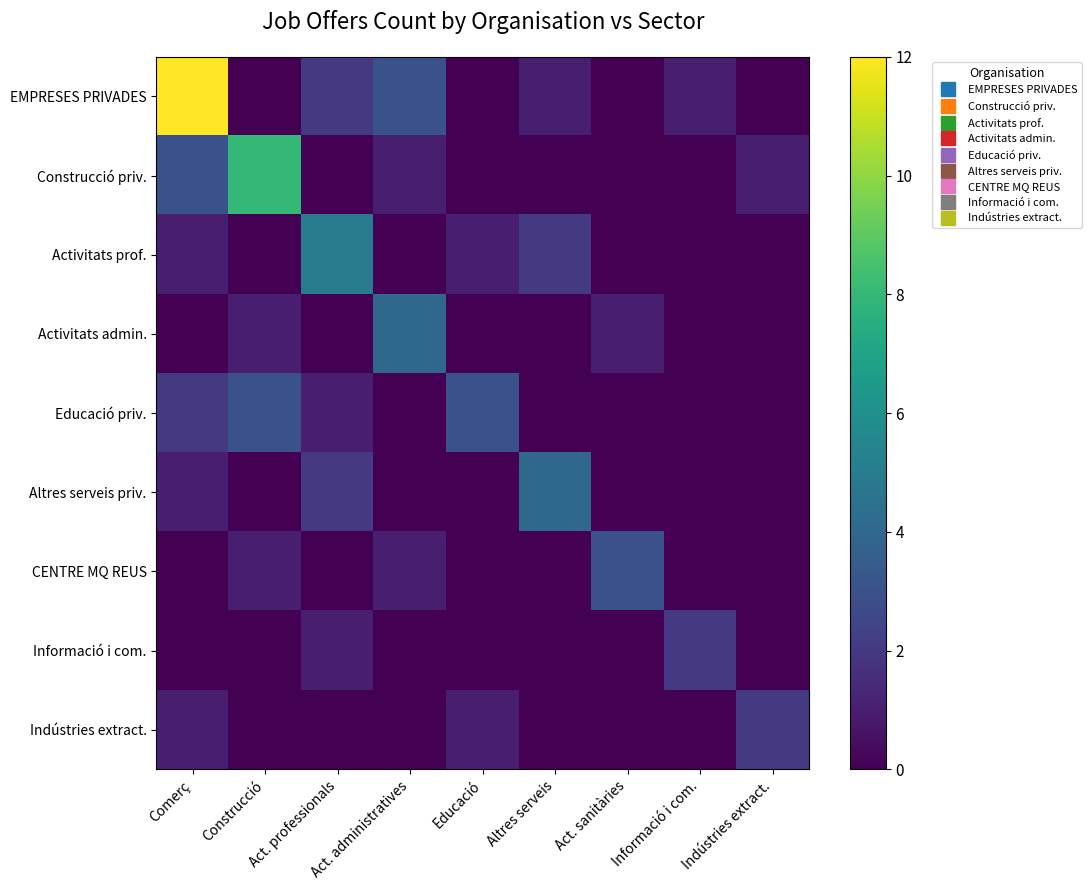

Reading right to left, extract all data points from this chart.

EMPRESES PRIVADES: Indústries extract.=0	Informació i com.=1	Act. sanitàries=0	Altres serveis=1	Educació=0	Act. administratives=3	Act. professionals=2	Construcció=0	Comerç=12
Construcció priv.: Indústries extract.=1	Informació i com.=0	Act. sanitàries=0	Altres serveis=0	Educació=0	Act. administratives=1	Act. professionals=0	Construcció=8	Comerç=3
Activitats prof.: Indústries extract.=0	Informació i com.=0	Act. sanitàries=0	Altres serveis=2	Educació=1	Act. administratives=0	Act. professionals=5	Construcció=0	Comerç=1
Activitats admin.: Indústries extract.=0	Informació i com.=0	Act. sanitàries=1	Altres serveis=0	Educació=0	Act. administratives=4	Act. professionals=0	Construcció=1	Comerç=0
Educació priv.: Indústries extract.=0	Informació i com.=0	Act. sanitàries=0	Altres serveis=0	Educació=3	Act. administratives=0	Act. professionals=1	Construcció=3	Comerç=2
Altres serveis priv.: Indústries extract.=0	Informació i com.=0	Act. sanitàries=0	Altres serveis=4	Educació=0	Act. administratives=0	Act. professionals=2	Construcció=0	Comerç=1
CENTRE MQ REUS: Indústries extract.=0	Informació i com.=0	Act. sanitàries=3	Altres serveis=0	Educació=0	Act. administratives=1	Act. professionals=0	Construcció=1	Comerç=0
Informació i com.: Indústries extract.=0	Informació i com.=2	Act. sanitàries=0	Altres serveis=0	Educació=0	Act. administratives=0	Act. professionals=1	Construcció=0	Comerç=0
Indústries extract.: Indústries extract.=2	Informació i com.=0	Act. sanitàries=0	Altres serveis=0	Educació=1	Act. administratives=0	Act. professionals=0	Construcció=0	Comerç=1